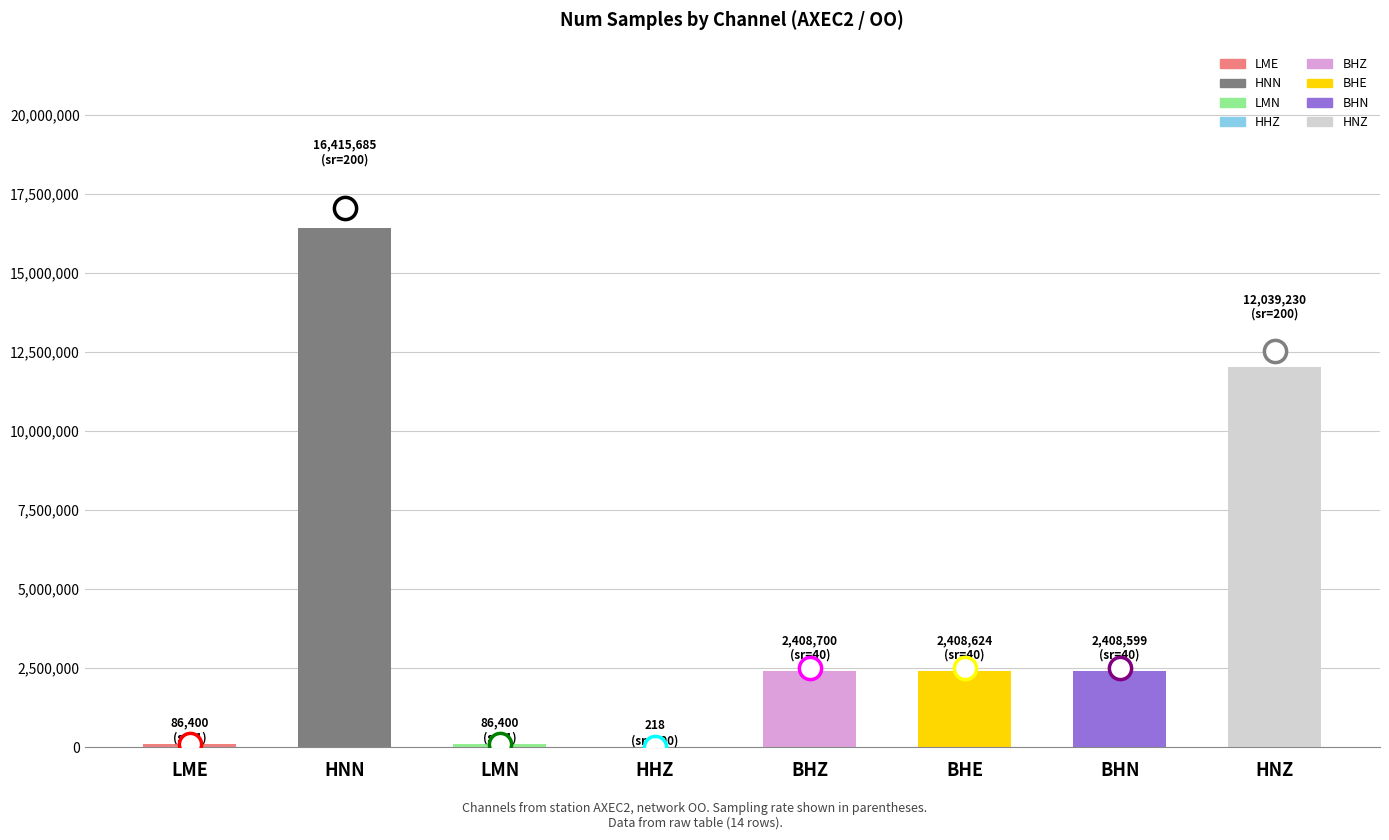

What is the label of the 6th bar from the right?

LMN